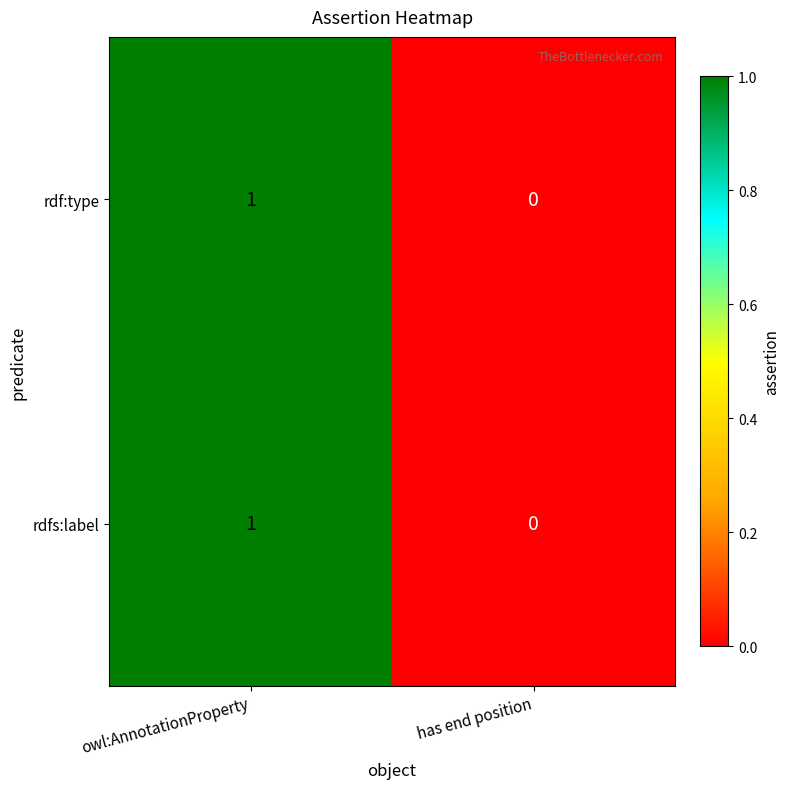

The rdfs:label series shows 0 at has end position. True or false?

True